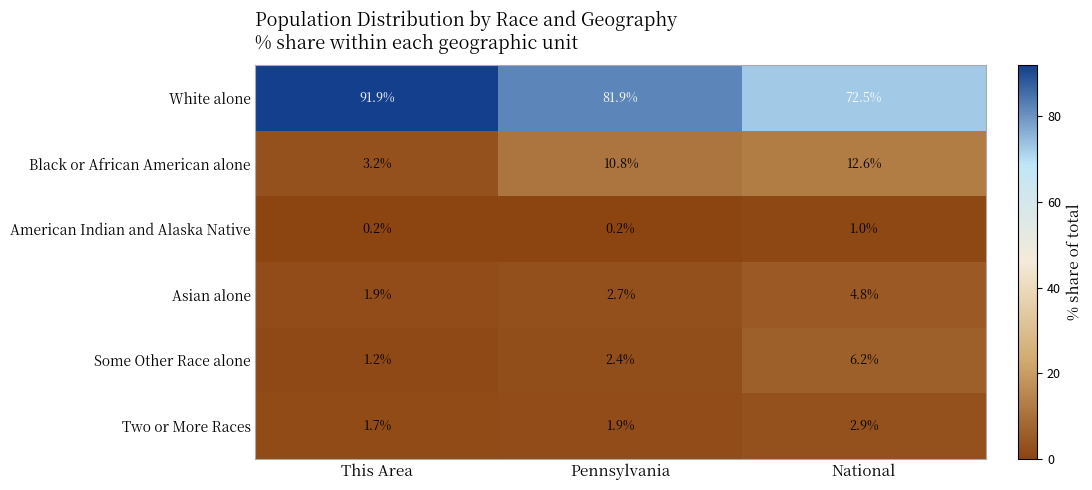

Is it true that Asian alone equals 1.9 at This Area?

True